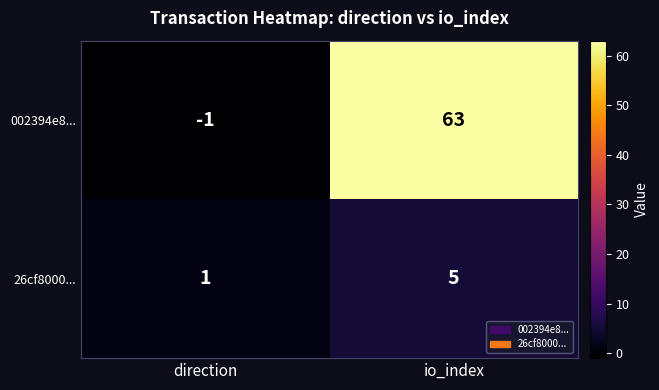

At how many categories does at least one series exceed 10?

1